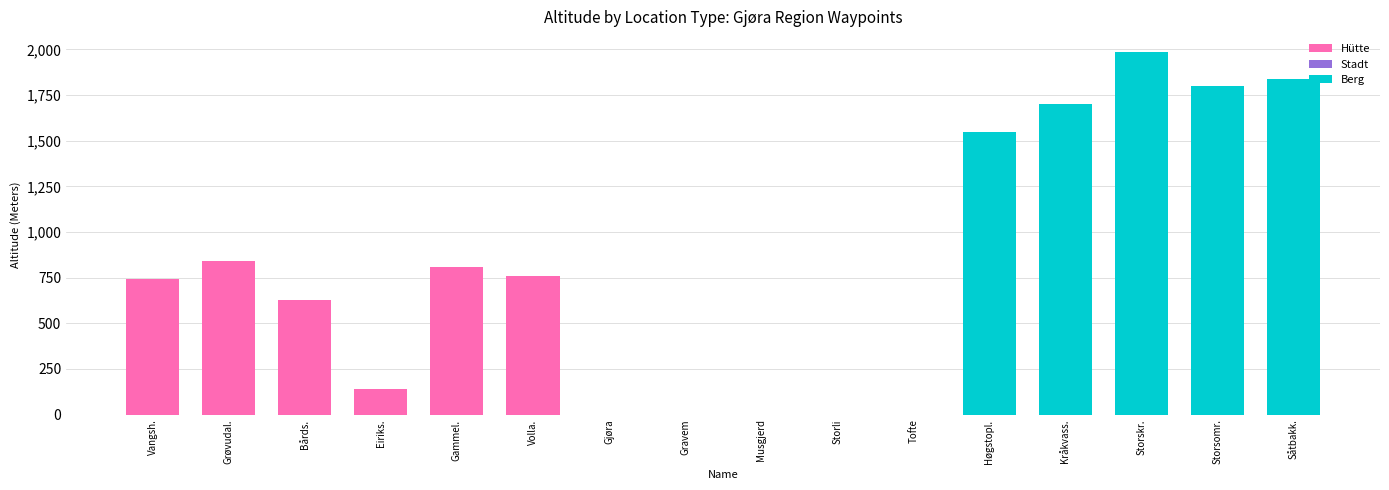

What is the total value across all series at Bårds.?

625